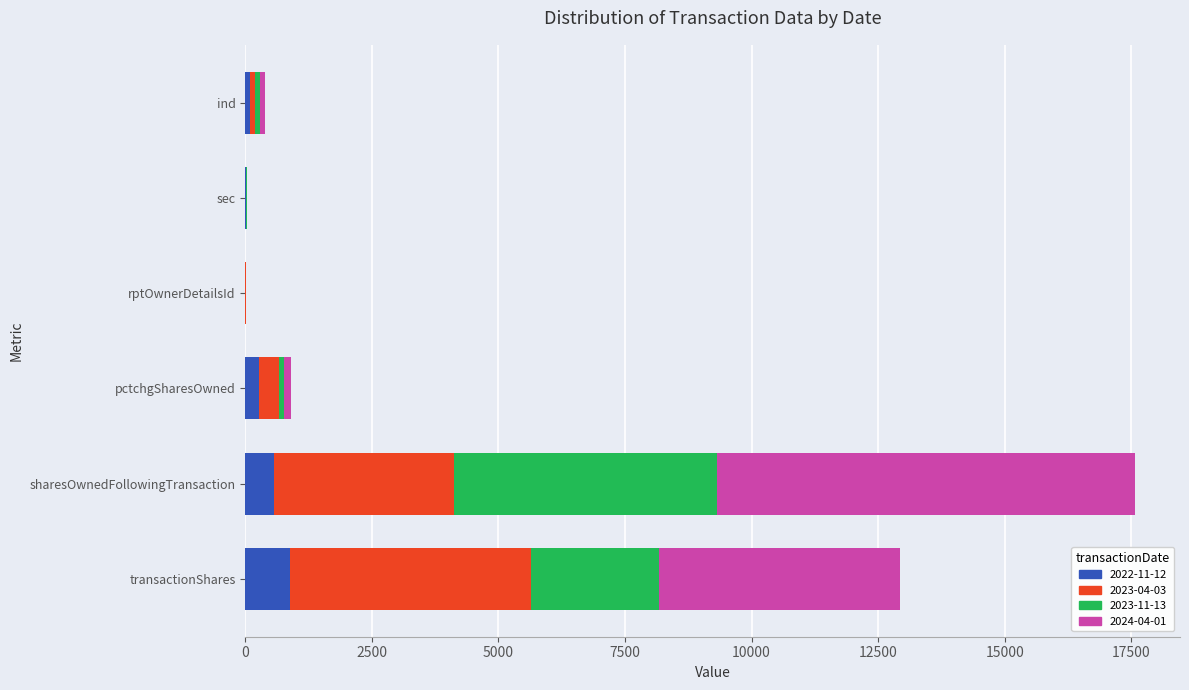

At which category is the sum across all series the highest?

sharesOwnedFollowingTransaction